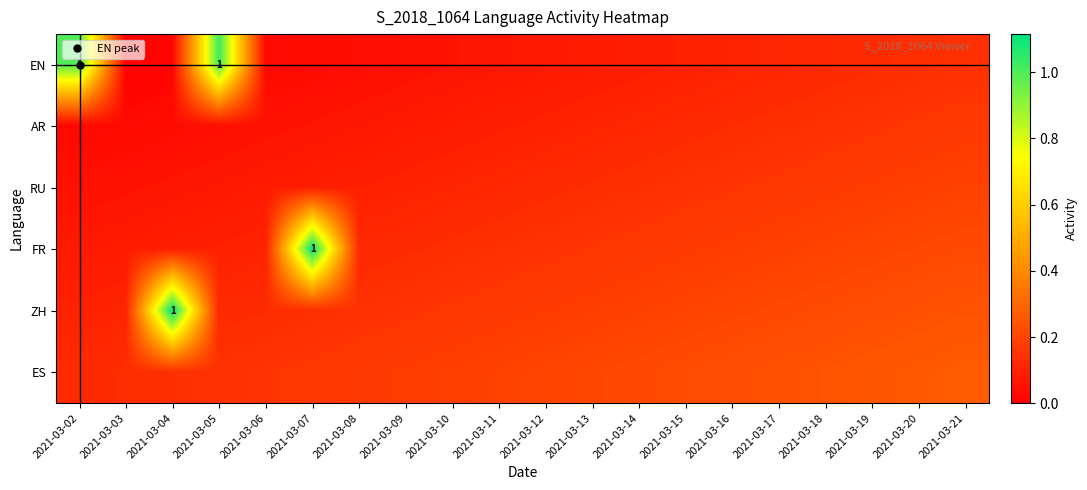

Which category has the lowest value across all series?

2021-03-03